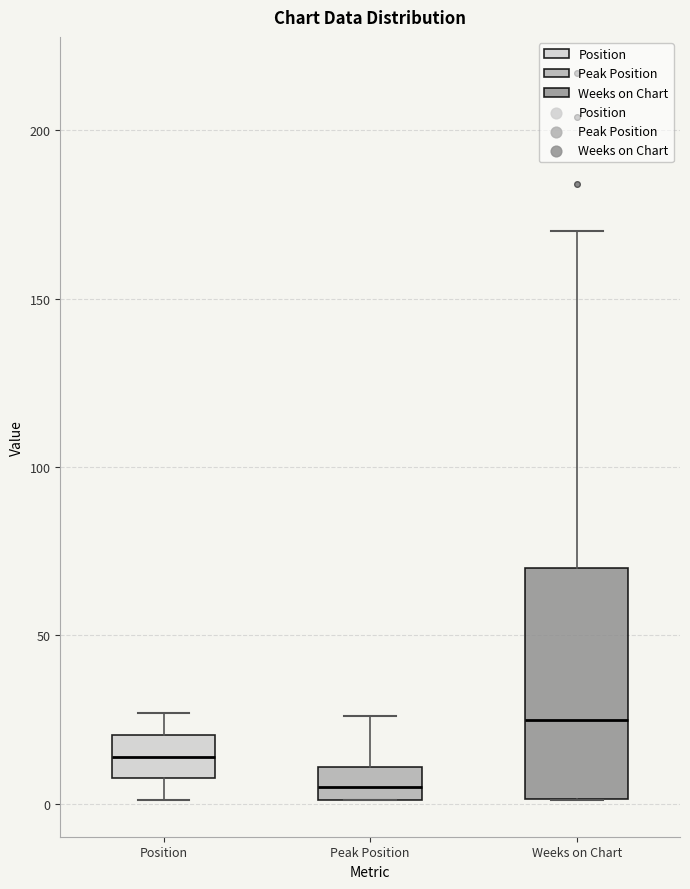

Comparing the boxes themselves (not the whiskers), which one is the tallest?

Weeks on Chart